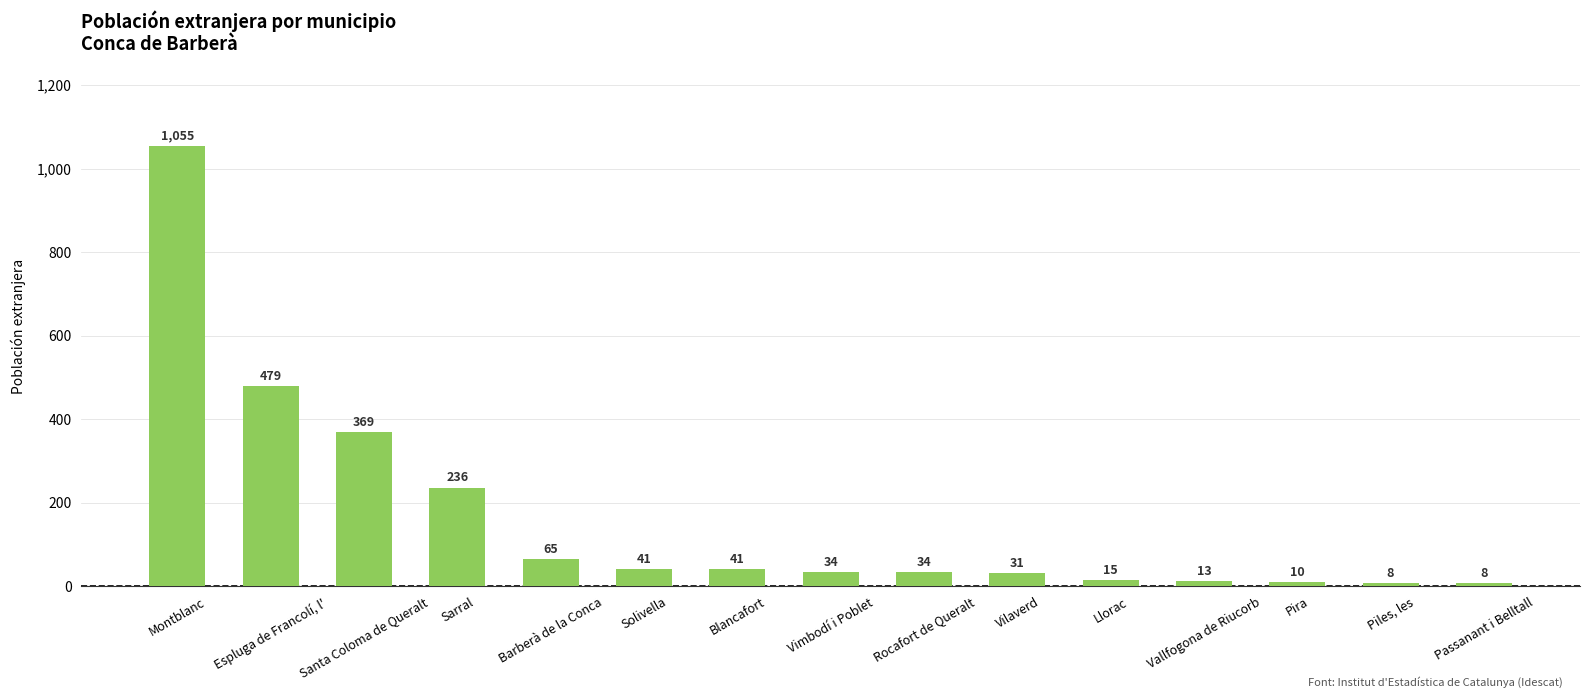

What is the difference between the second highest and minimum values?

471